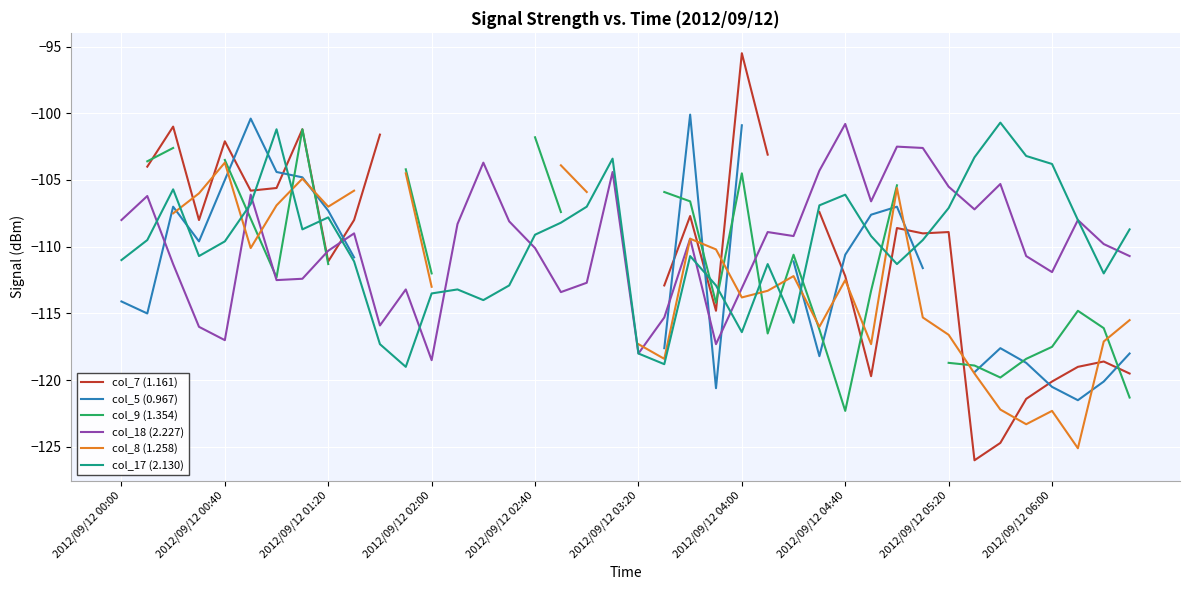

True or false: col_18 (2.227) has more than 1 interior local peaks.

True